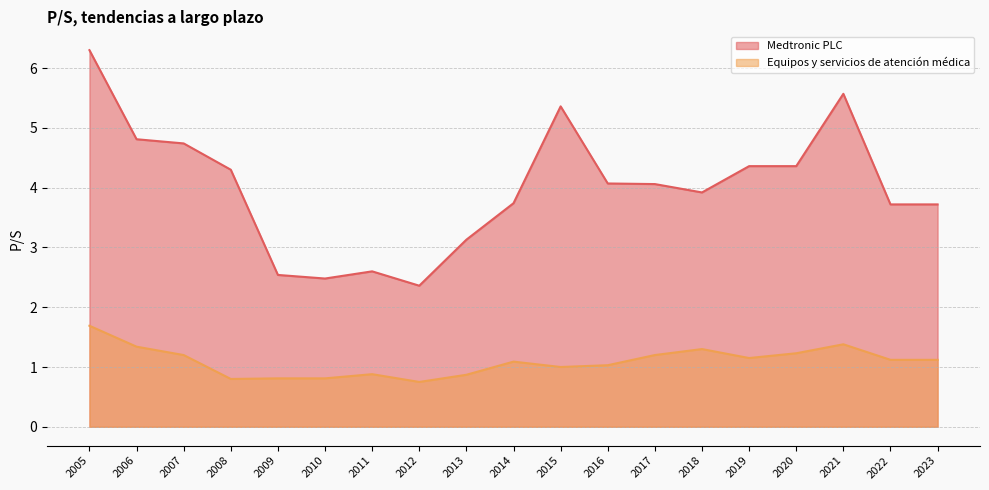

True or false: Equipos y servicios de atención médica and Medtronic PLC intersect in this chart.

False